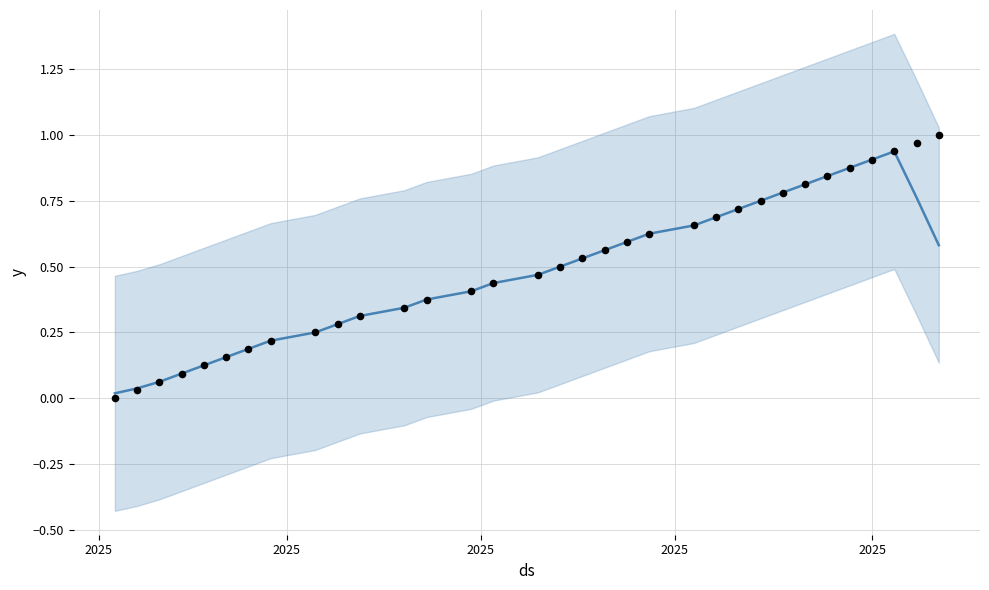

Is the value of ID (actual) at 23 greater than the value of ID (smoothed) at 18?

Yes